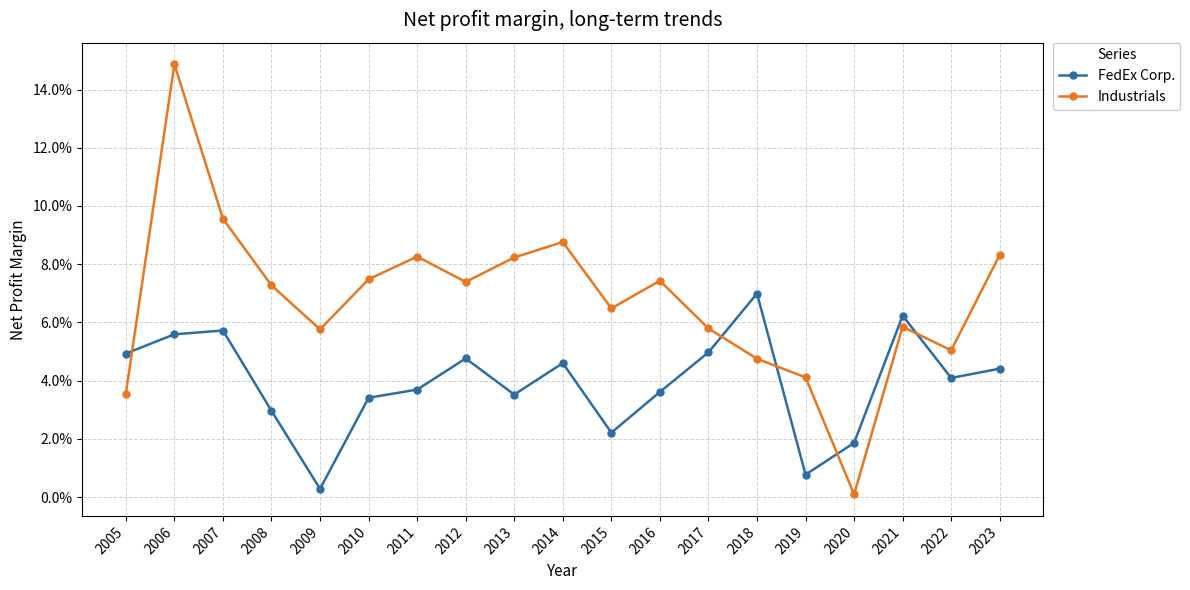

Does the chart have visible grid lines?

Yes